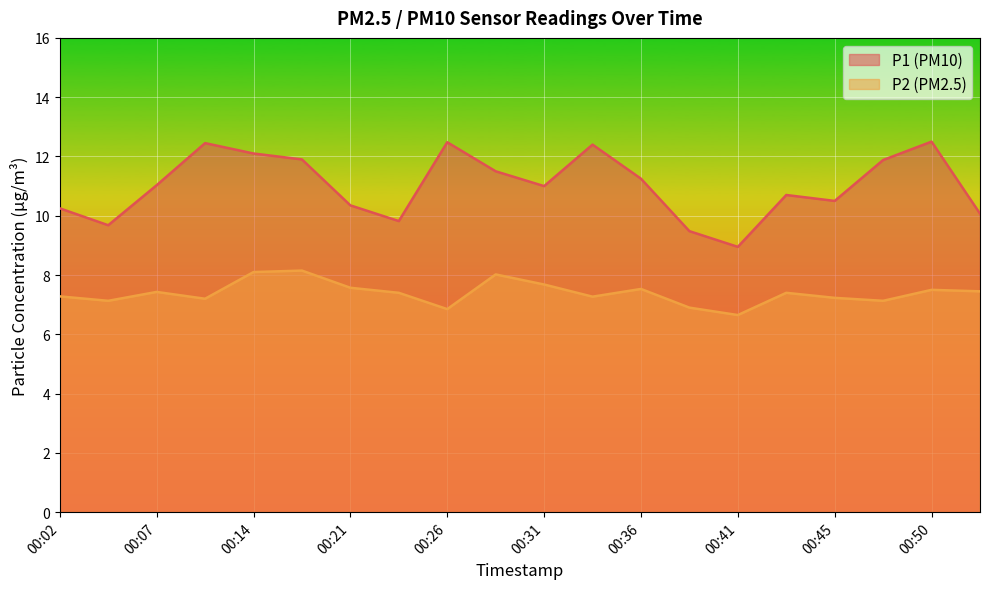

True or false: P2 has more than 0 points higher than both neighbors.

True